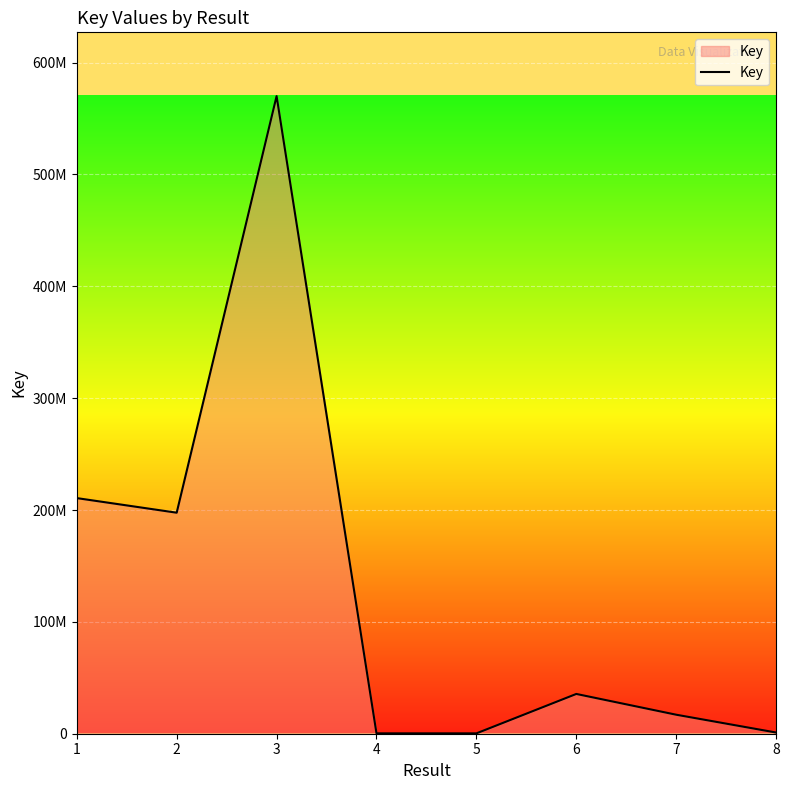

Is this an area chart (filled region under the line)?

Yes